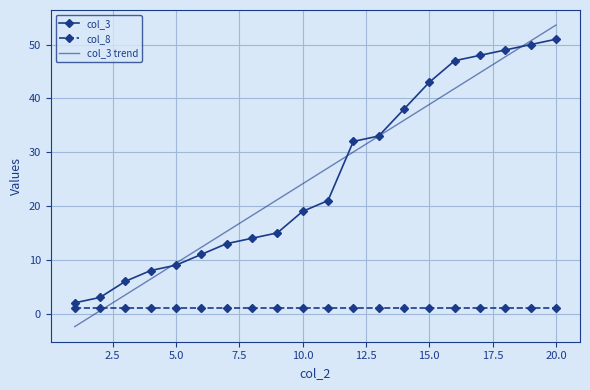

What is the difference between the maximum and second lowest values in the col_3 trend series?

53.1